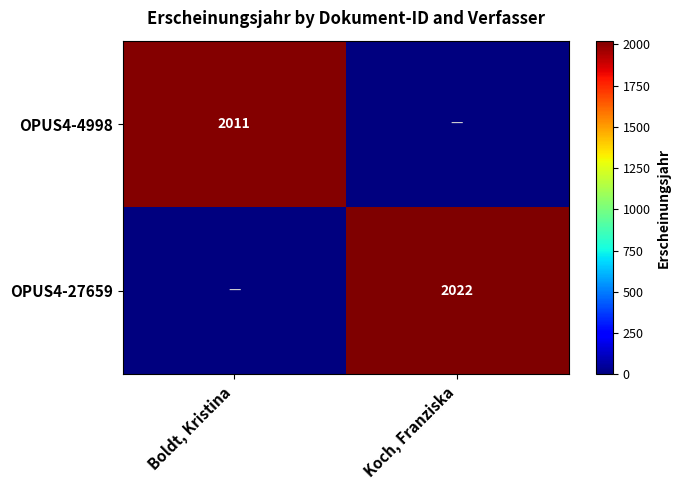

Is the value of OPUS4-4998 at Boldt, Kristina greater than the value of OPUS4-27659 at Koch, Franziska?

No